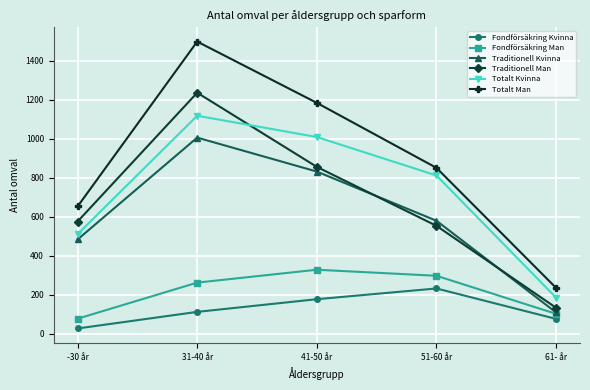

True or false: Fondförsäkring Man has more than 0 points higher than both neighbors.

True